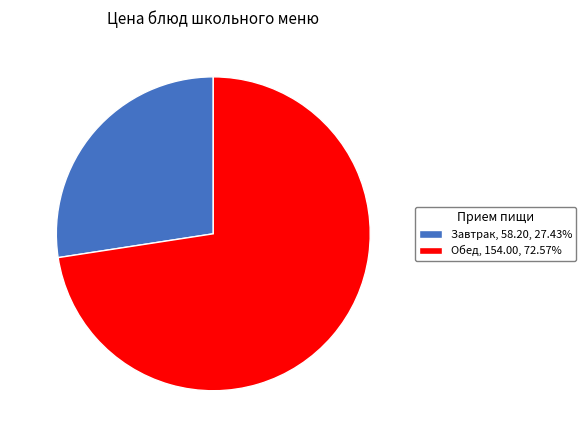

Which has a higher value, Завтрак or Обед?

Обед